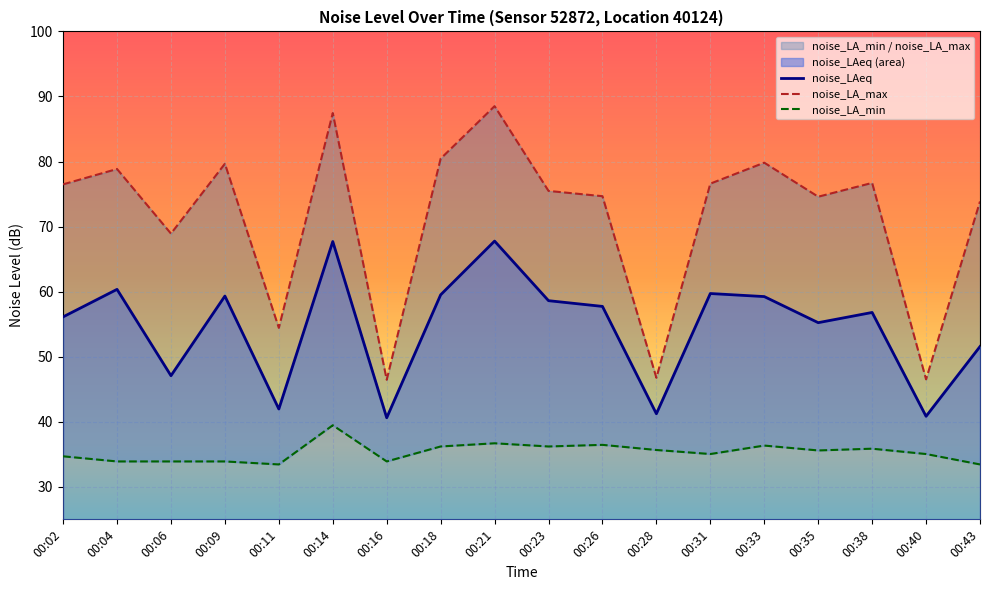

Where is the first local minimum for noise_LA_min?

00:11